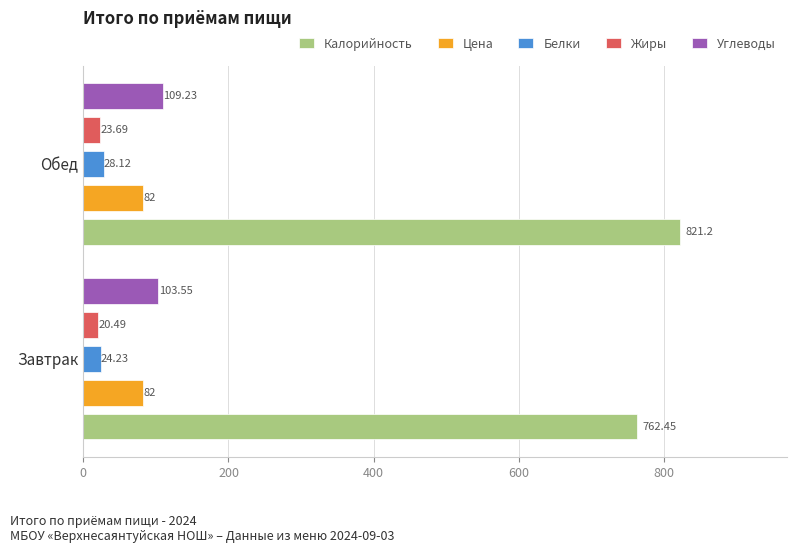

At which category is the sum across all series the highest?

Обед